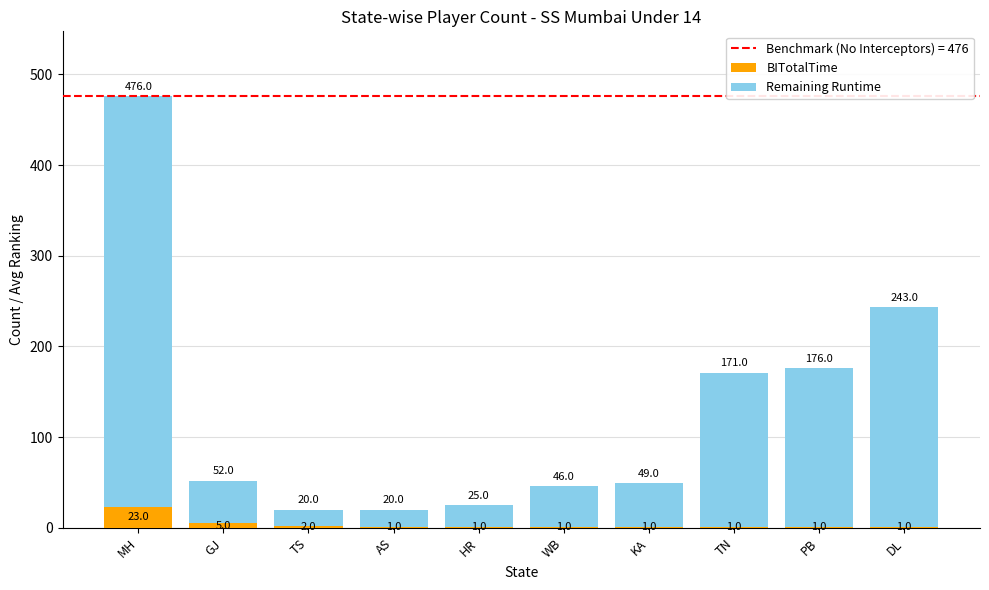

Which category has the highest value in the BITotalTime series?

MH